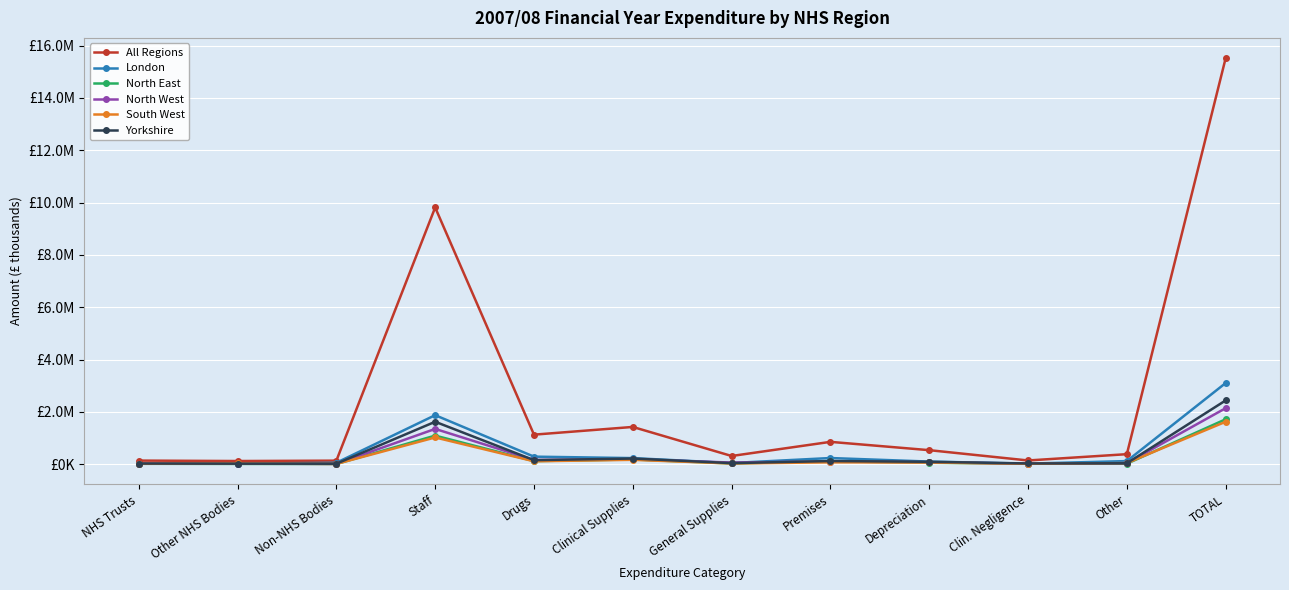

List the series in order of their peak value, lowest first.

South West, North East, North West, Yorkshire, London, All Regions